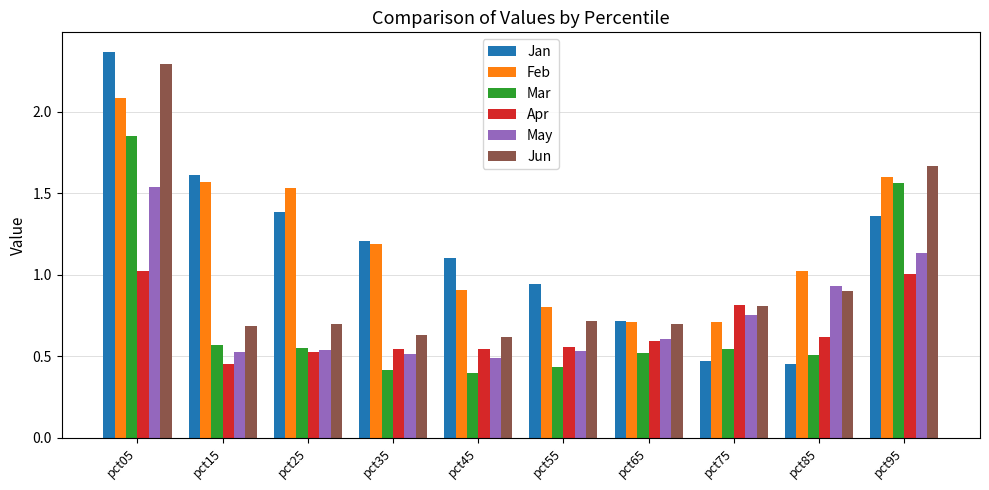

At which category is the sum across all series the highest?

pct05